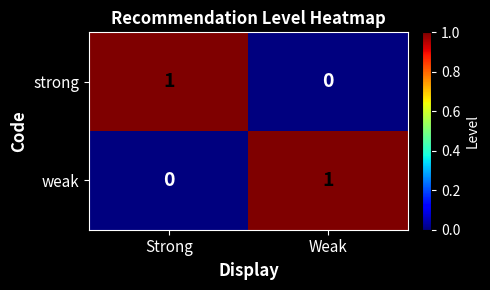

At Weak, list the series in order from smallest to largest.

strong, weak